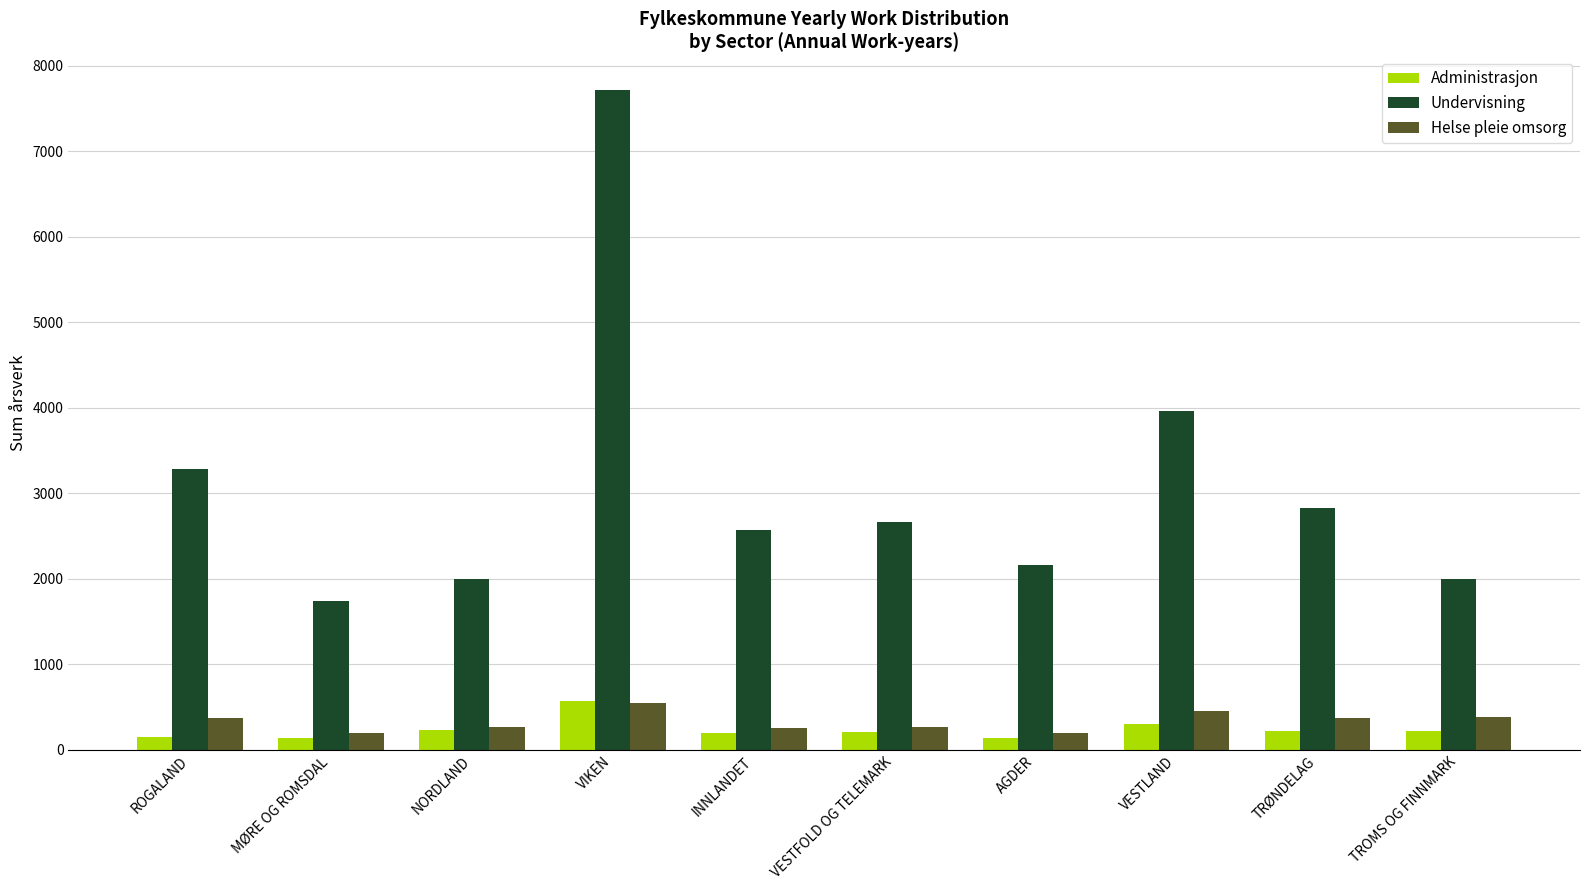

At which label does Helse pleie omsorg first exceed 370?

ROGALAND